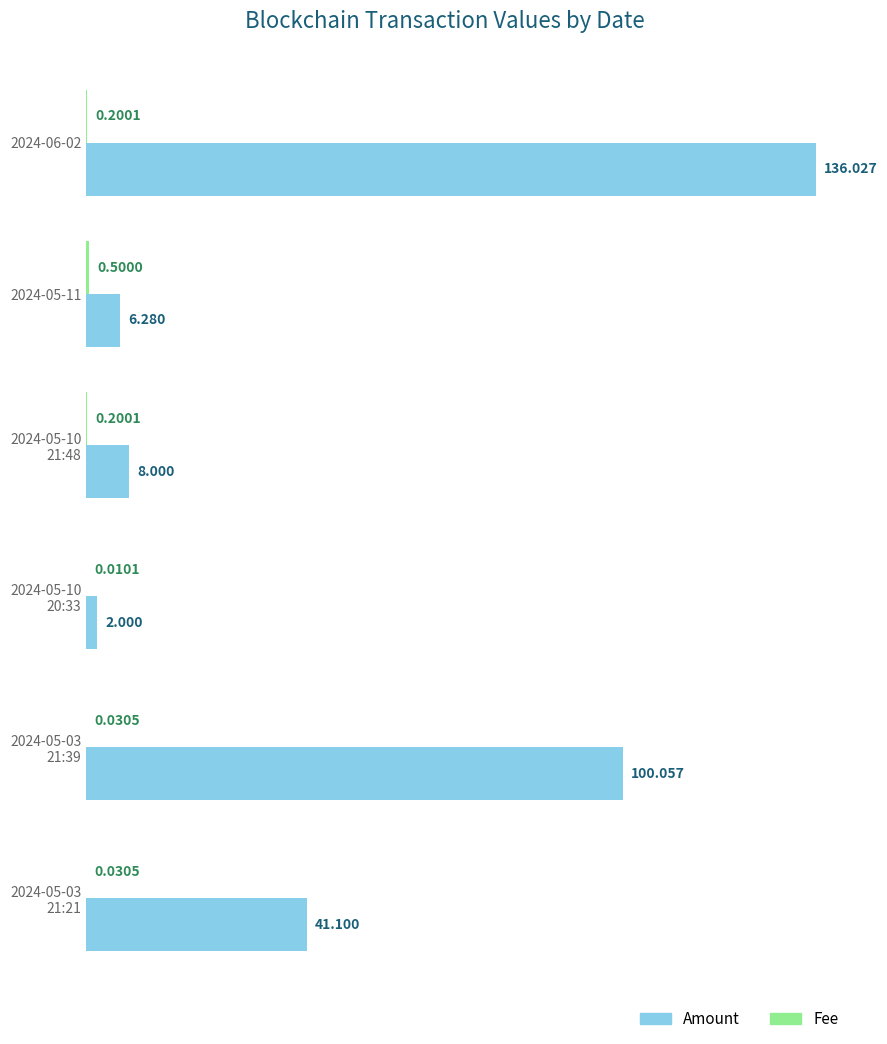

Which series has the largest total across all categories?

Amount